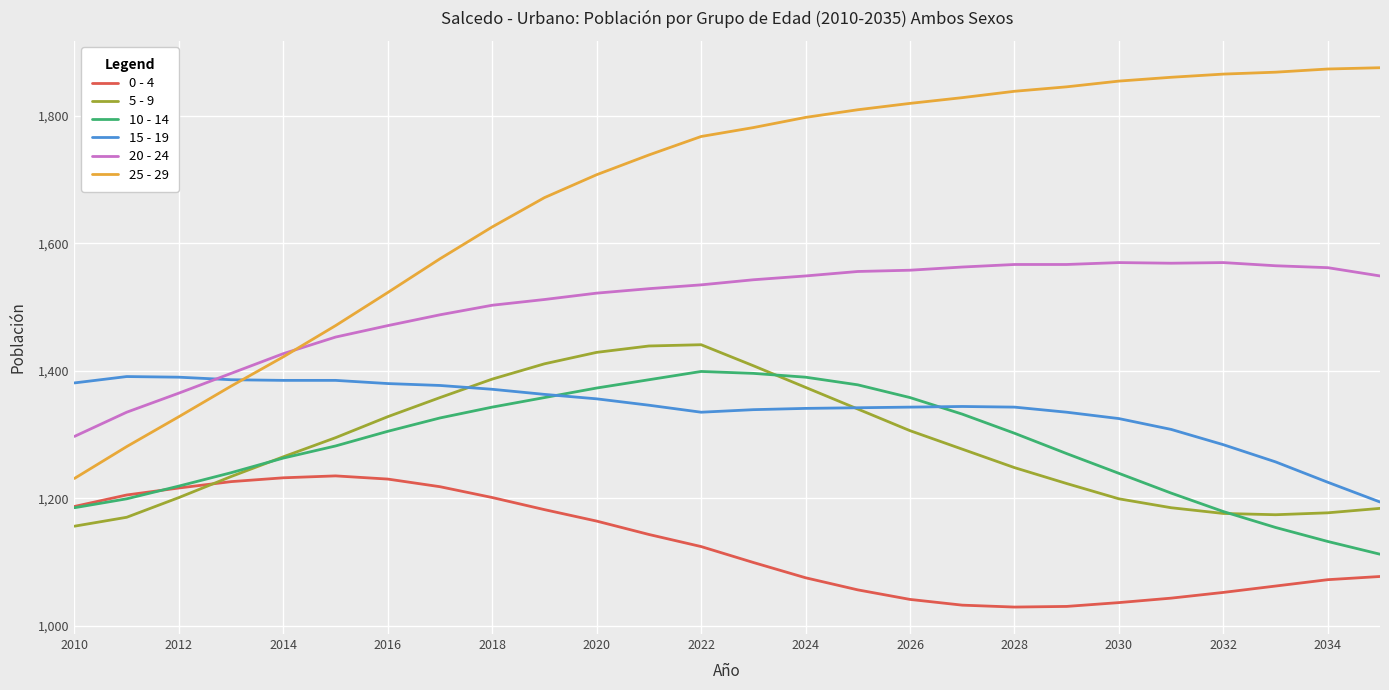

What are all the series names shown in the legend?

0 - 4, 5 - 9, 10 - 14, 15 - 19, 20 - 24, 25 - 29